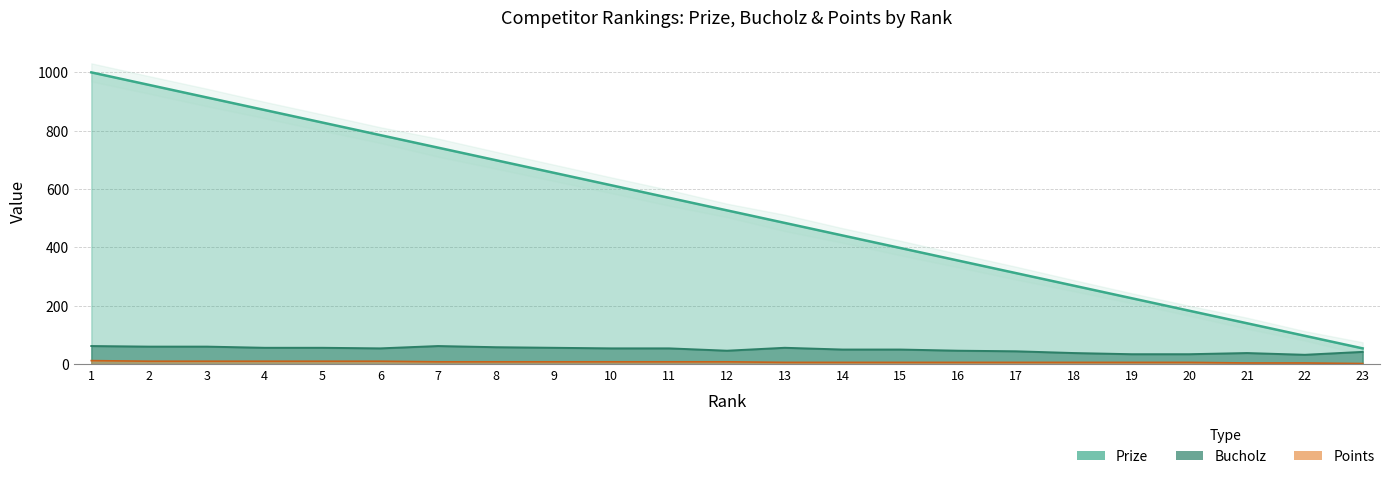

The Bucholz series shows 19 at 16. True or false?

False